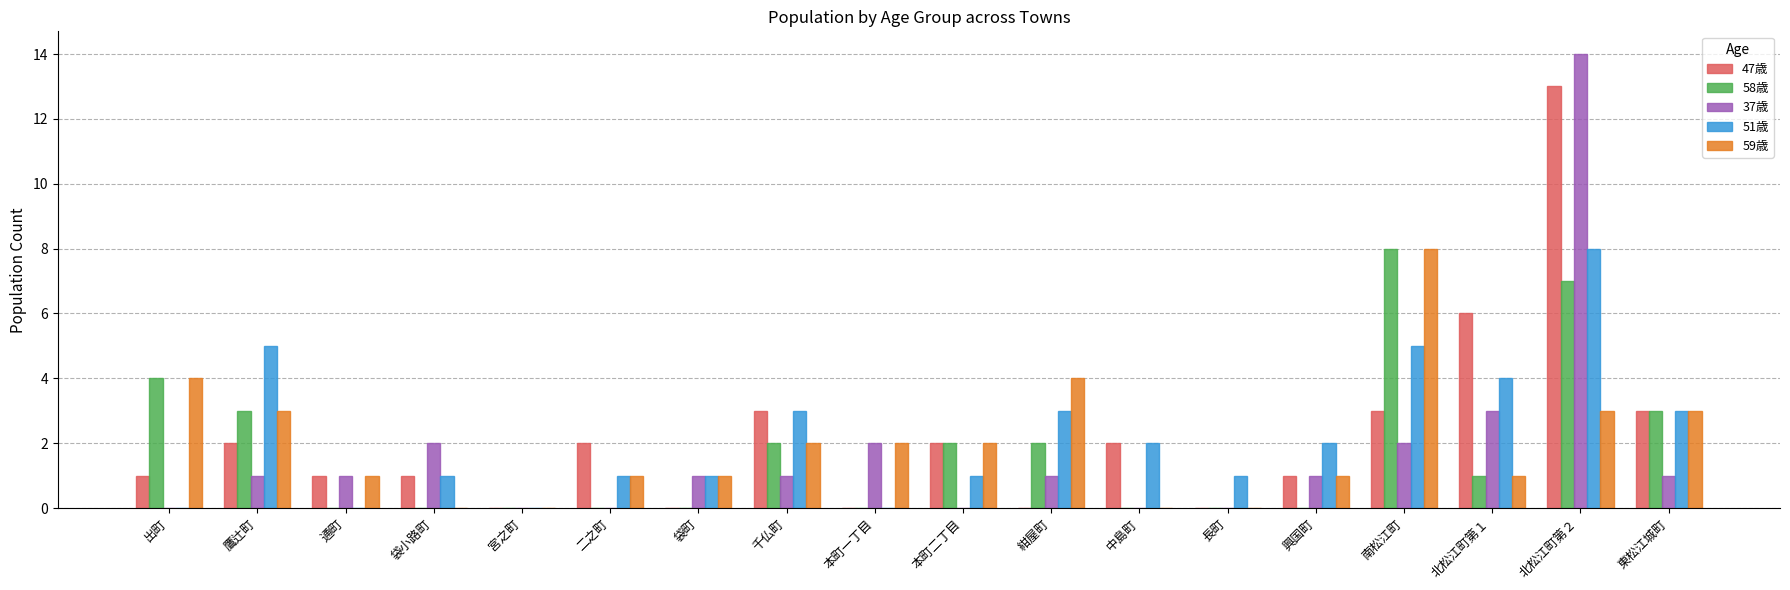

Is it true that 58歳 equals 0 at 宮之町?

True